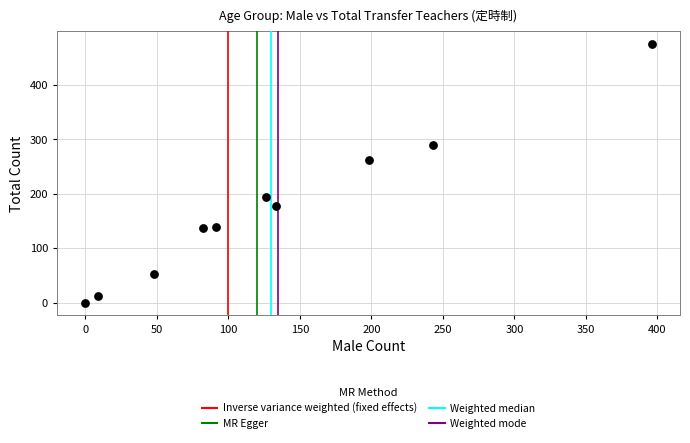

What is the average X value?

133